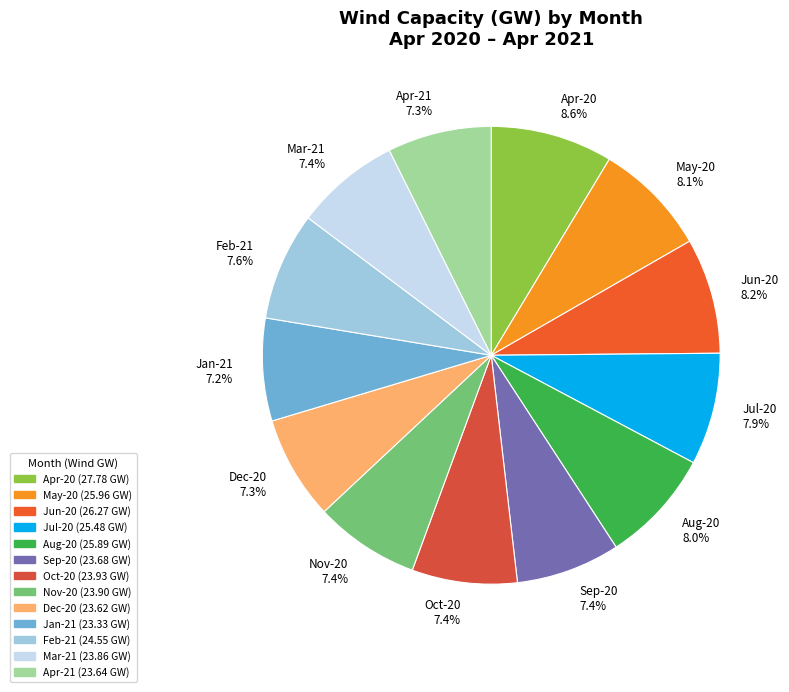

How much of the chart is everything except Oct-20?

92.6%